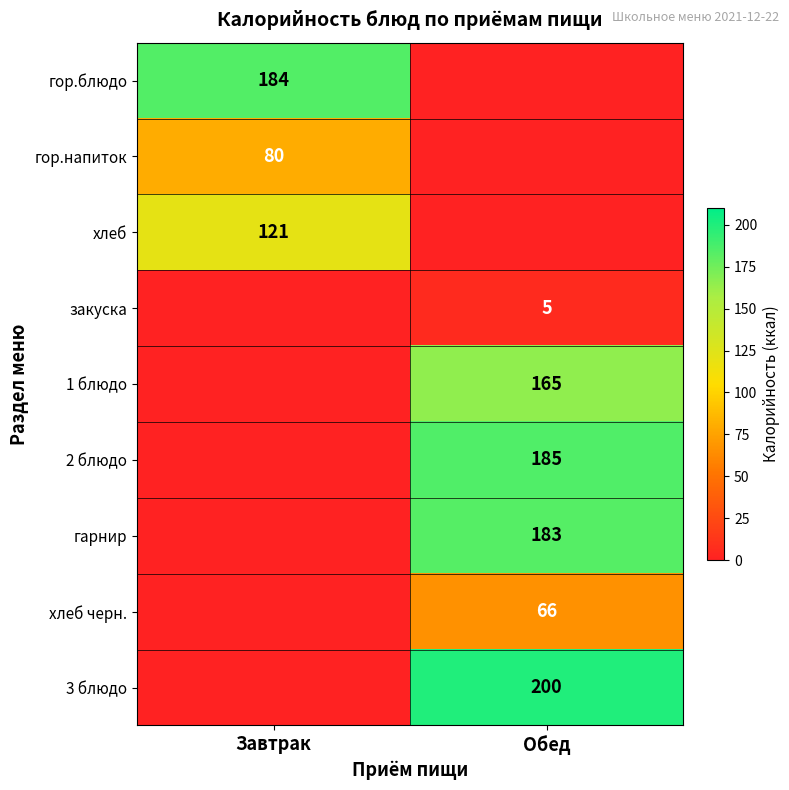

True or false: закуска has a value of 7 at Обед.

False